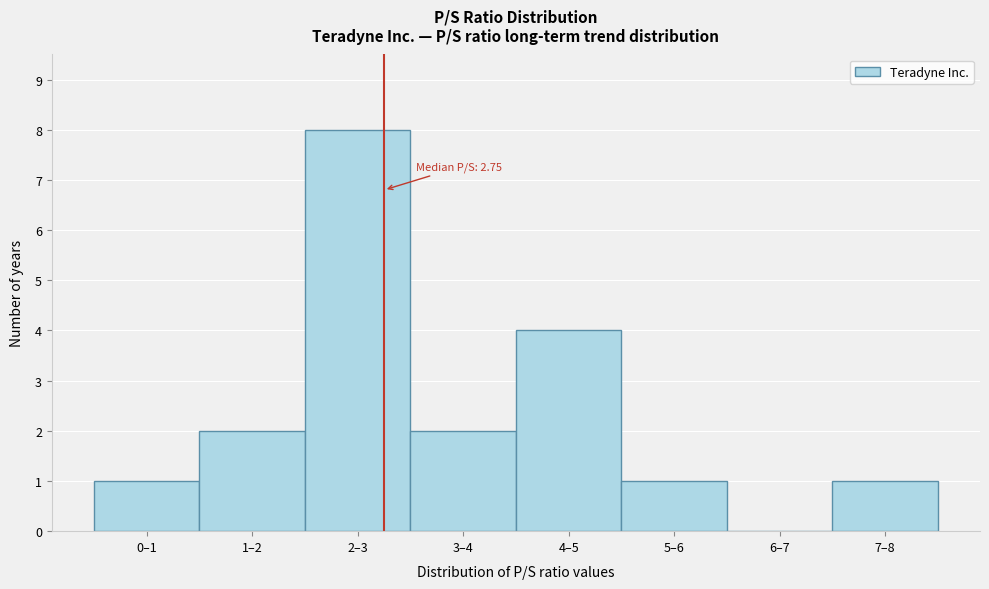

Reading left to right, what are all the values shown in this chart?

0–1=1	1–2=2	2–3=8	3–4=2	4–5=4	5–6=1	6–7=0	7–8=1